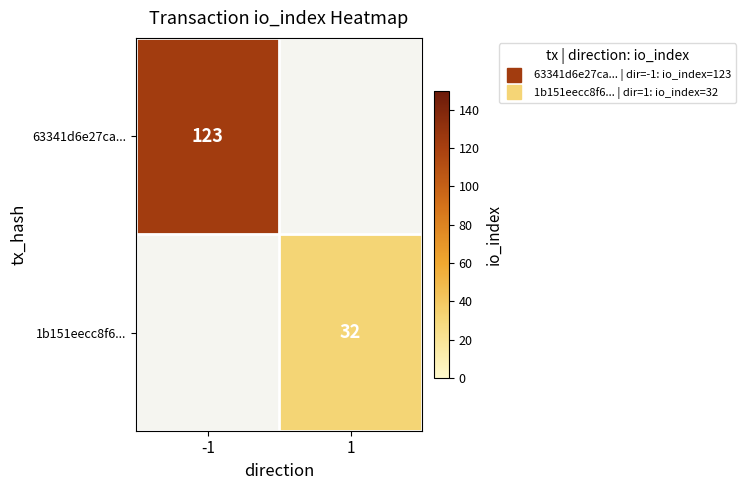

Which label corresponds to the smallest value in the chart?

1